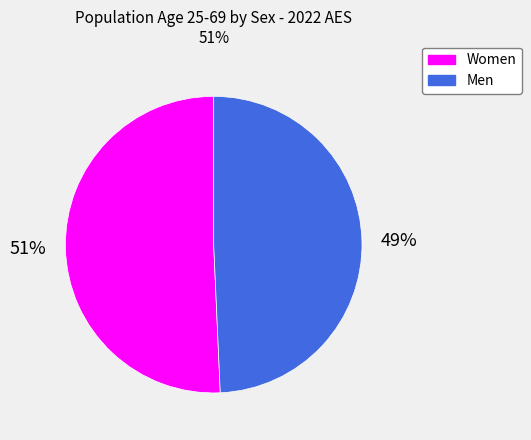

True or false: Men accounts for 56% of the total.

False